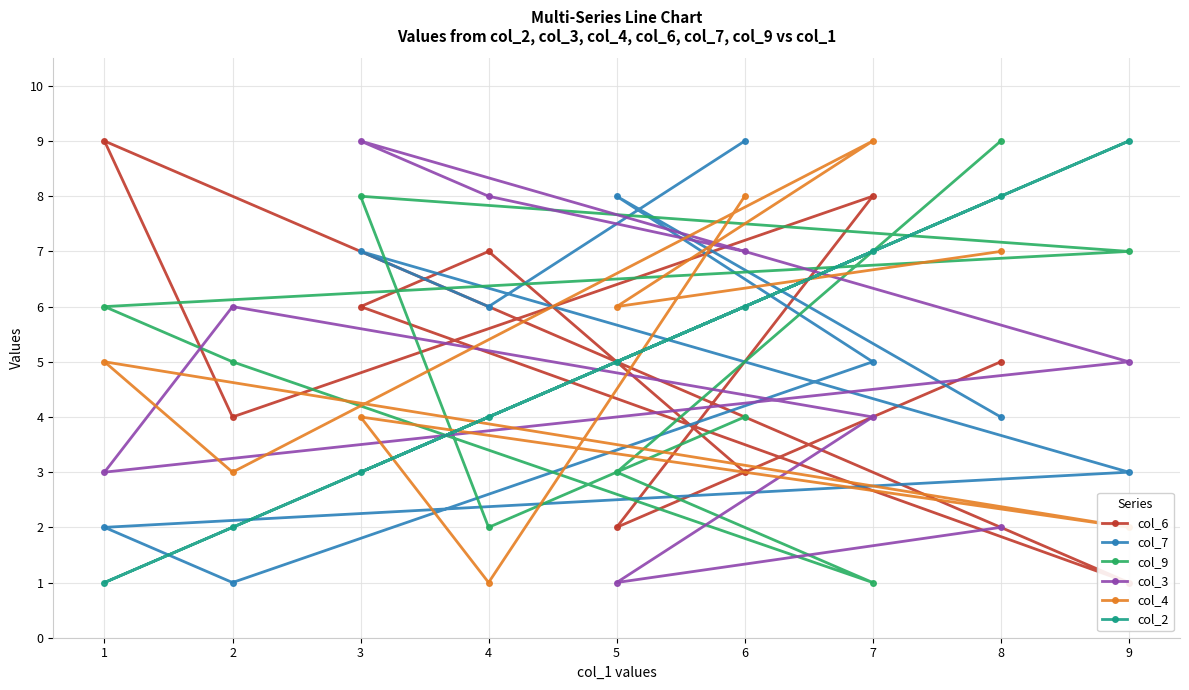

Which series has the largest total across all categories?

col_6